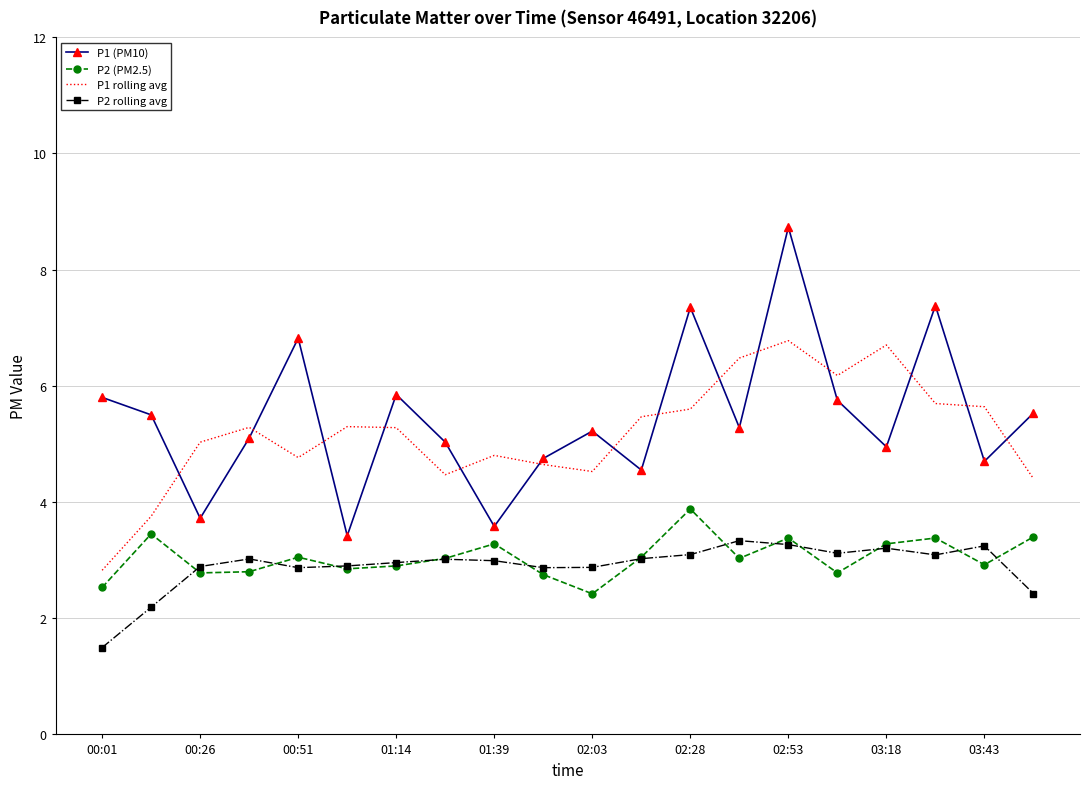

What is the sum of all P1 (PM10) values?

109.0